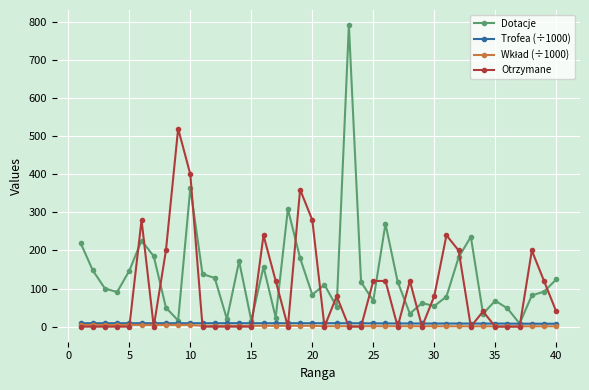

What is the maximum value for Dotacje?

792.0